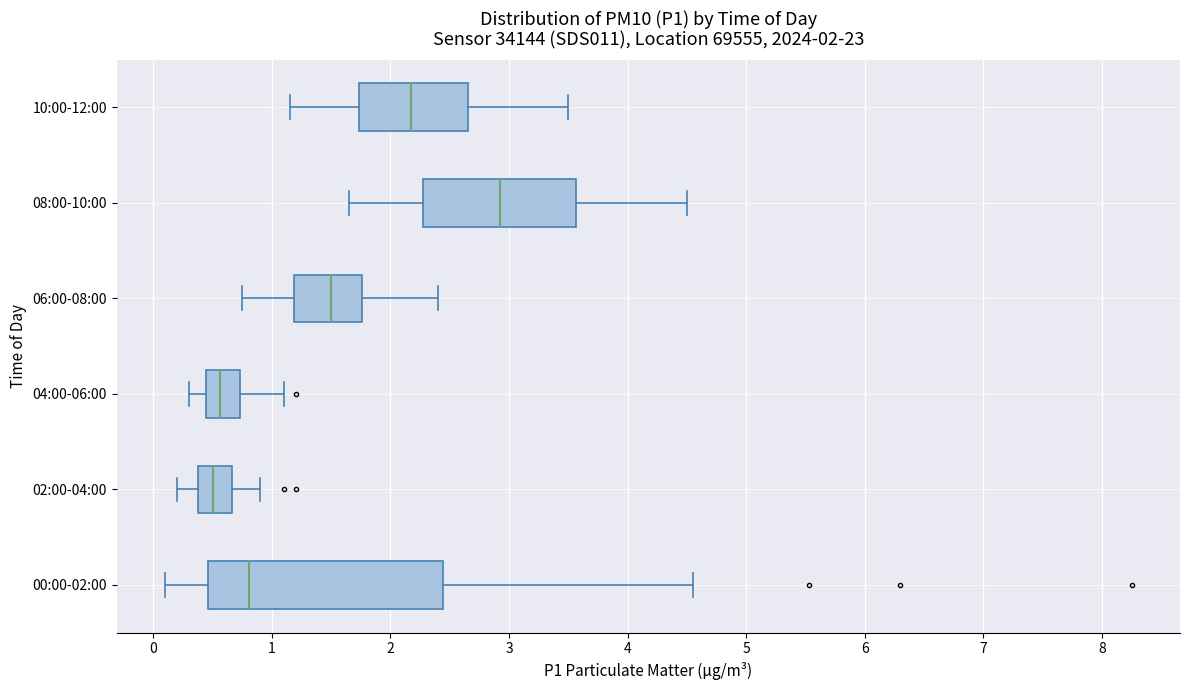

Which box is the widest, from its left edge to its right edge?

00:00-02:00